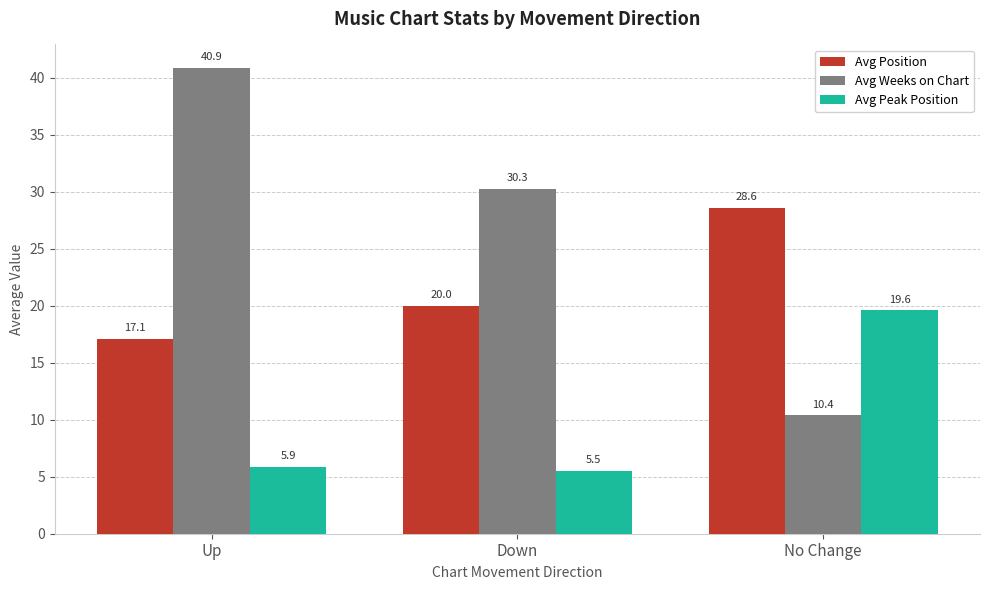

Is it true that Avg Weeks on Chart equals 10.4 at No Change?

True